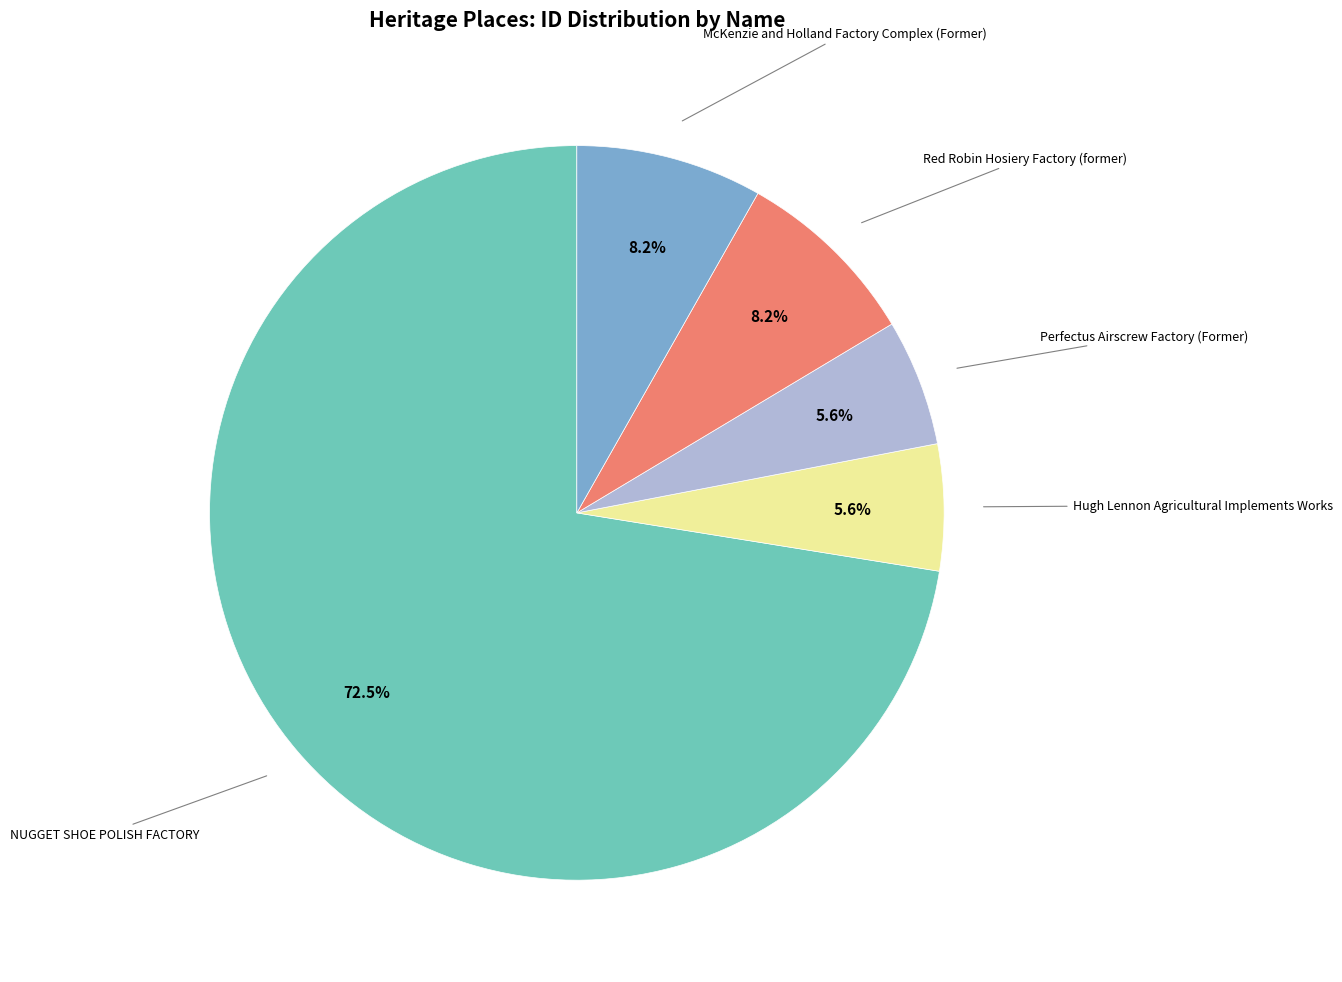

Is there a majority slice in this chart?

Yes